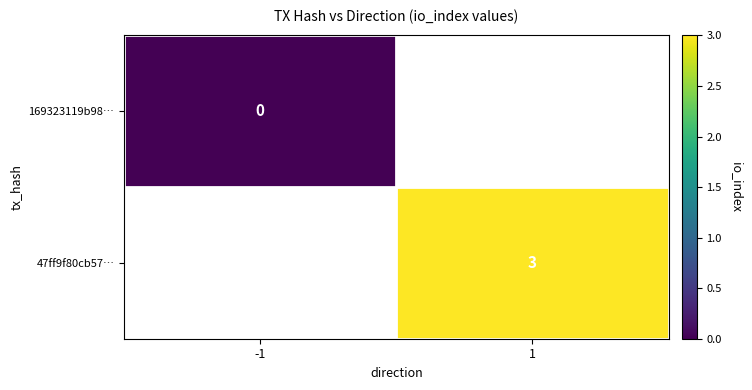

The value of 47ff9f80cb57… at 1 is 5. True or false?

False